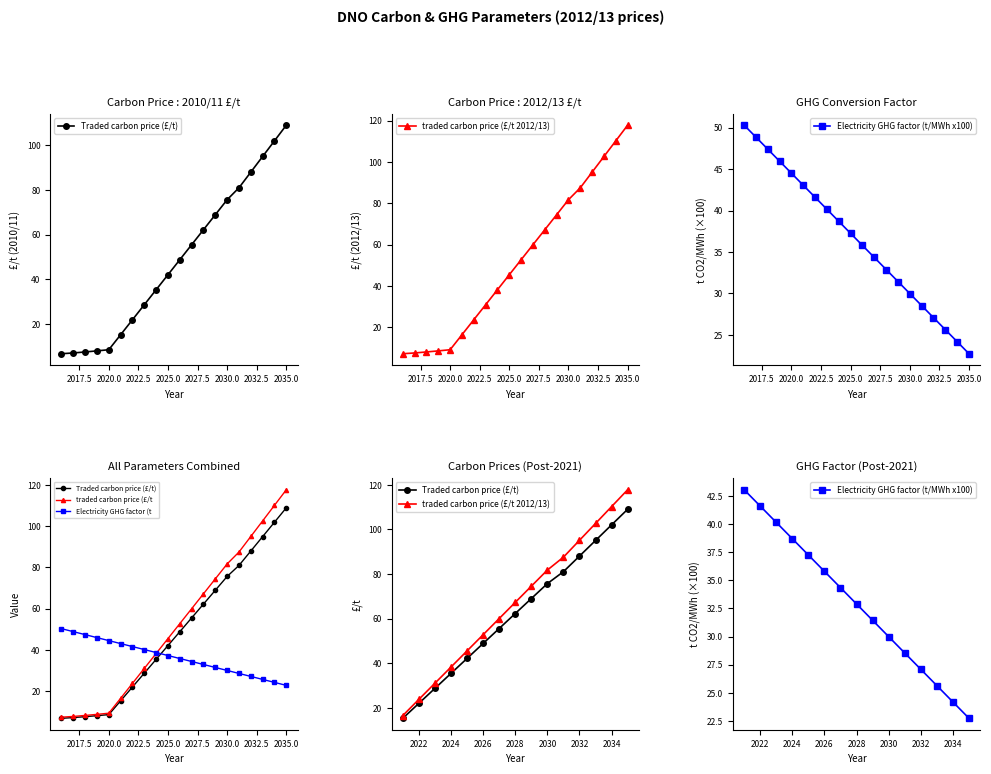

At which category is the sum across all series the highest?

2035